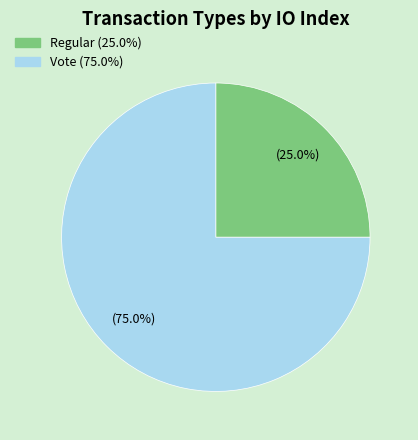

Is there a majority slice in this chart?

Yes